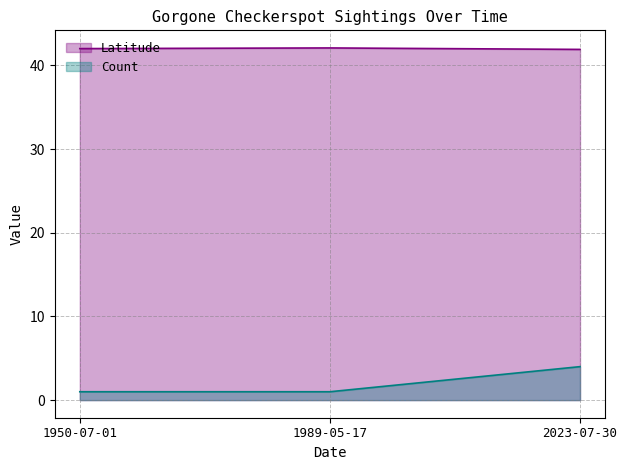

Reading left to right, transcribe all the data shown in this chart.

Latitude: 1950-07-01=42.0	1989-05-17=42.1	2023-07-30=41.9
Count: 1950-07-01=1.0	1989-05-17=1.0	2023-07-30=4.0